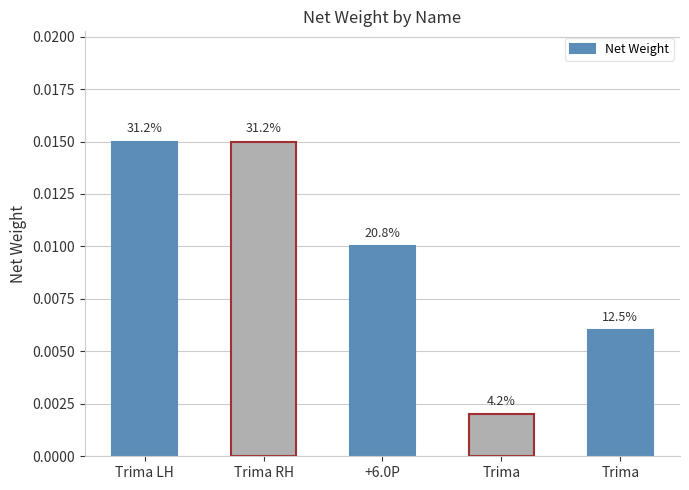

How many bars are there in total?

5